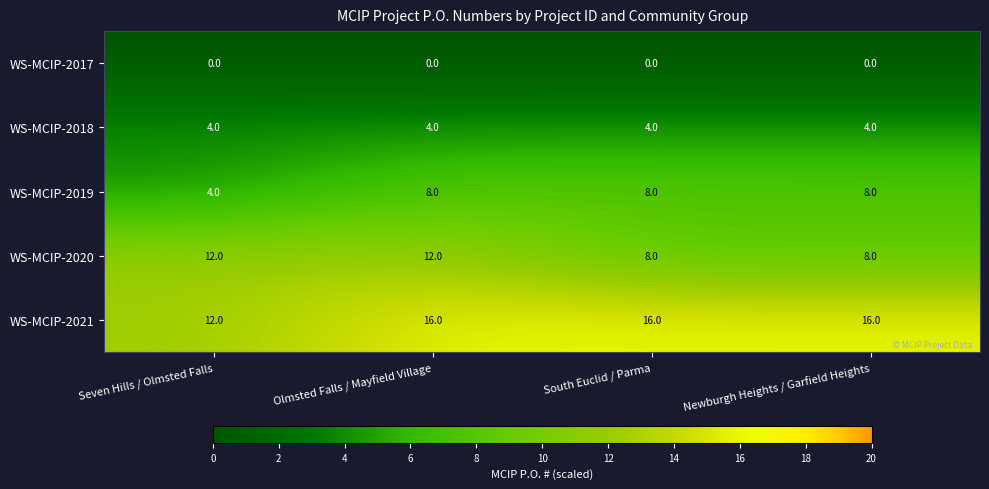

How many data points in WS-MCIP-2020 are less than 12?

2